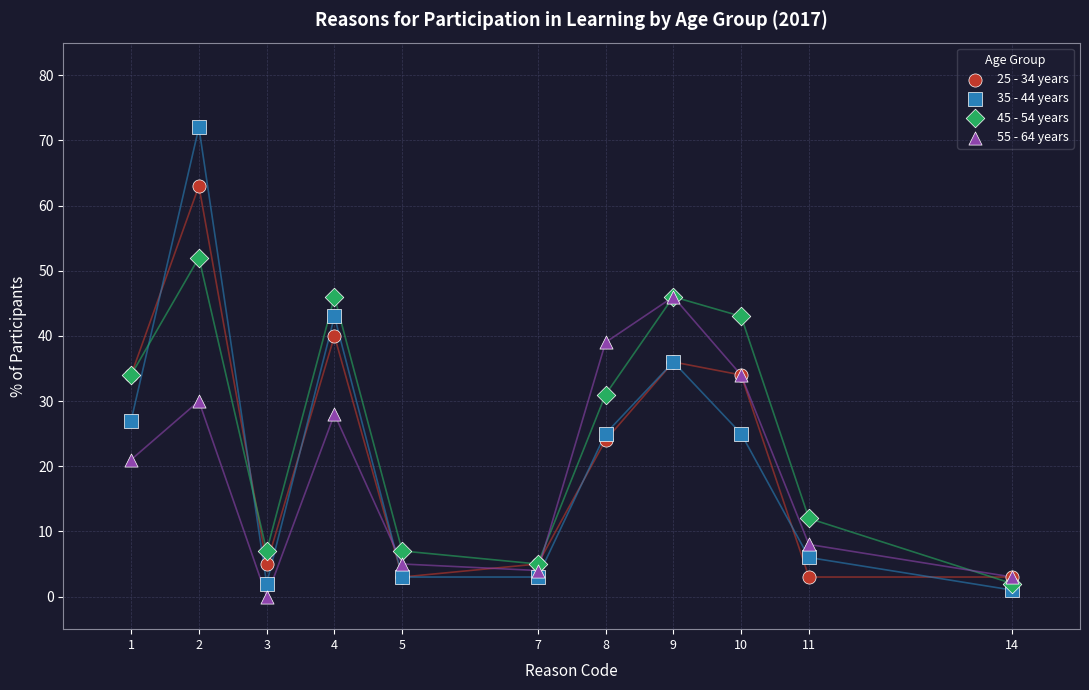

Which series has the widest spread of Y values?

35 - 44 years